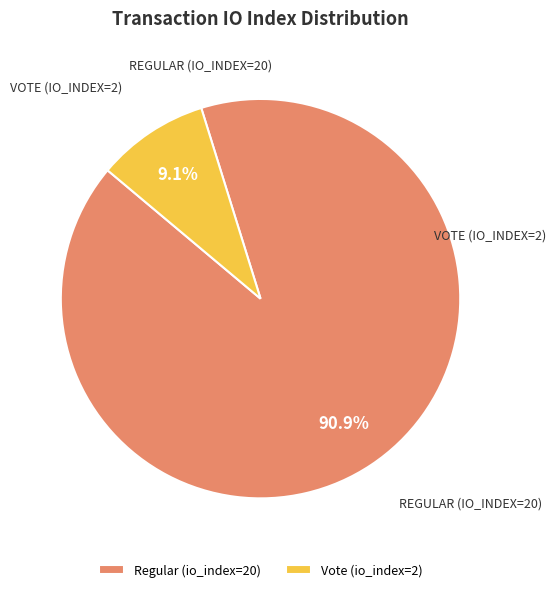

Which category has the biggest portion of the pie?

Regular (io_index=20)